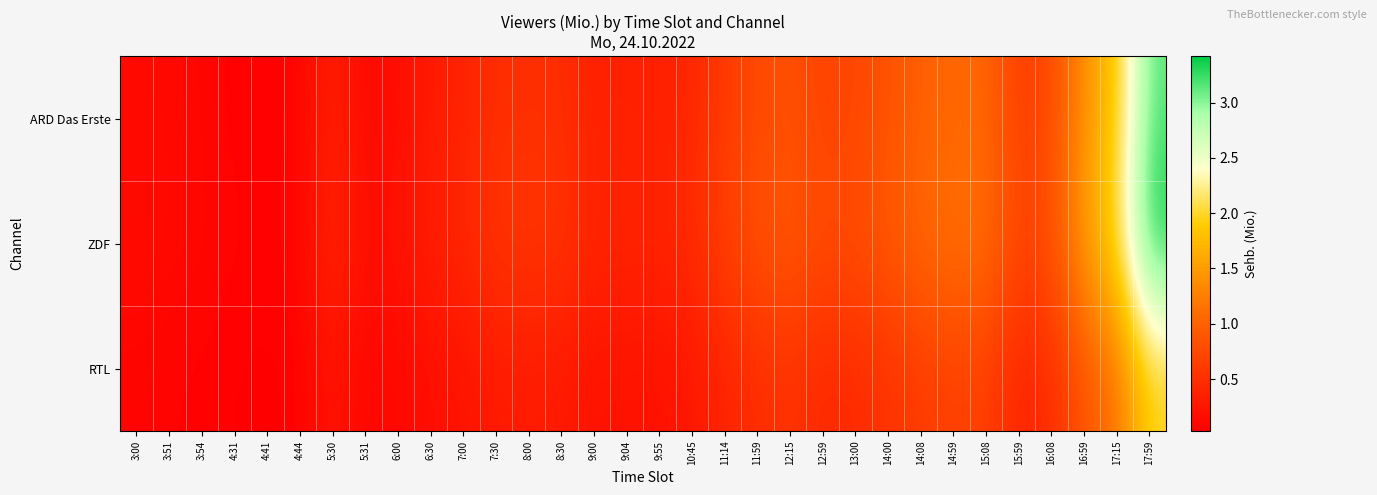

Rank the series by their average value, from highest to lowest.

ZDF, ARD Das Erste, RTL